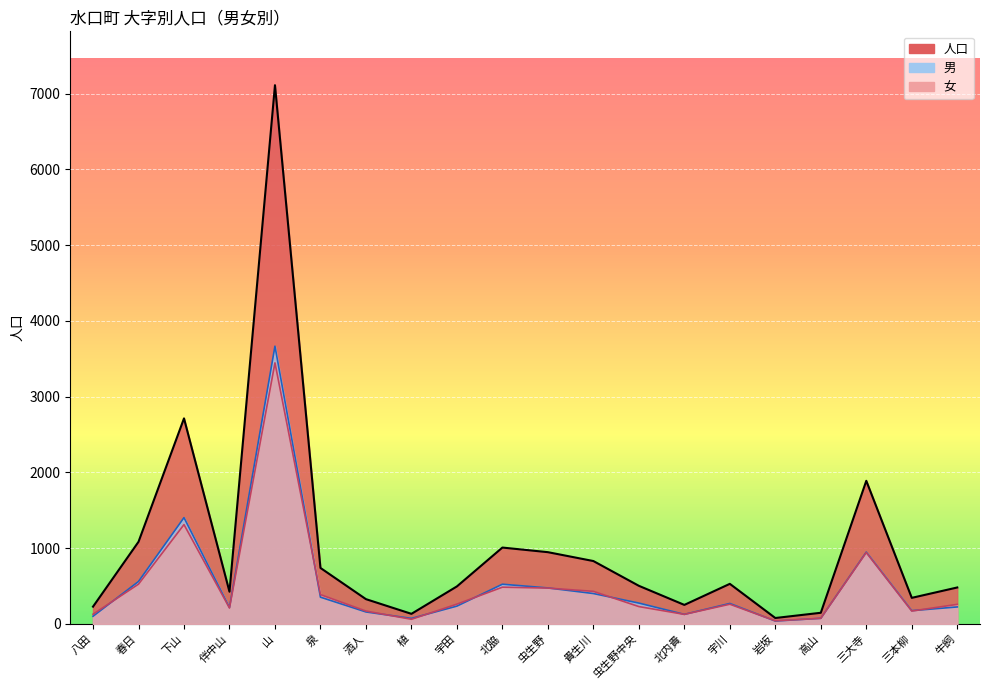

List the series in order of their peak value, lowest first.

女, 男, 人口